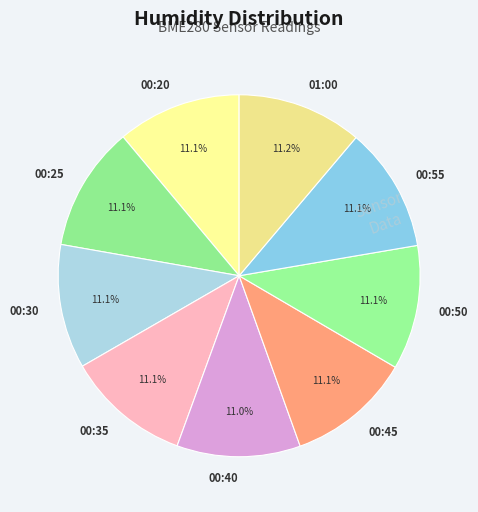

How much of the chart is everything except 00:25?

88.9%